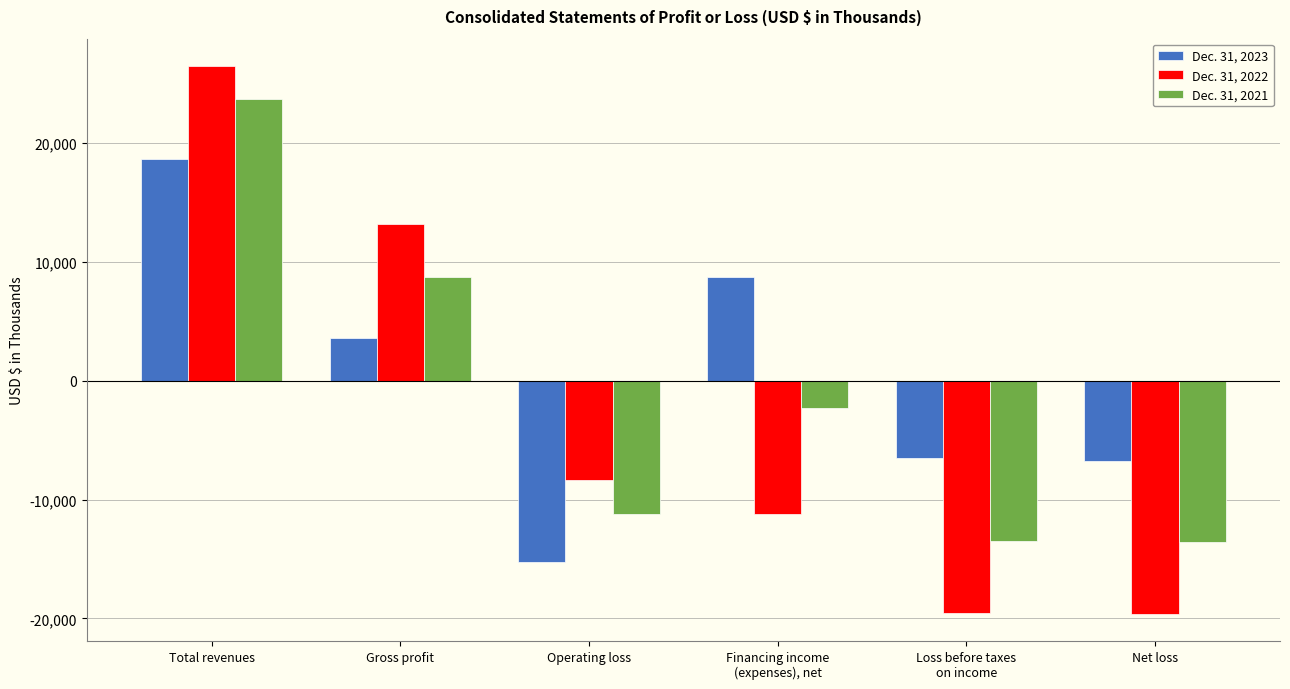

What is the label of the 5th bar from the left?

Loss before taxes
on income